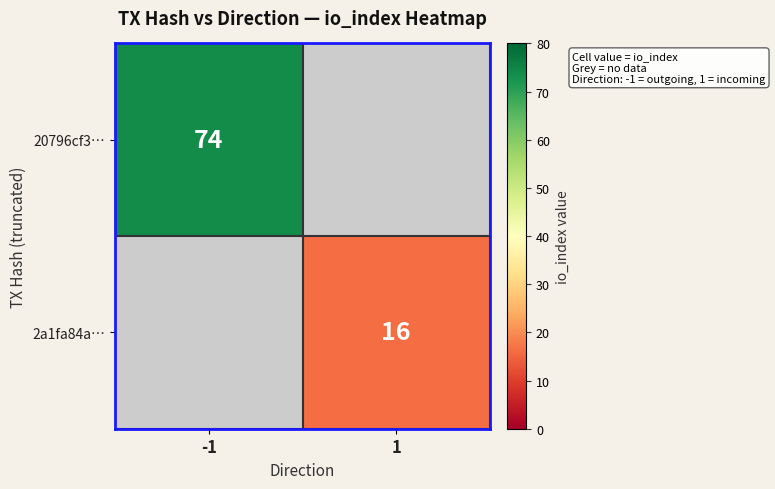

At how many categories does at least one series exceed 40?

1